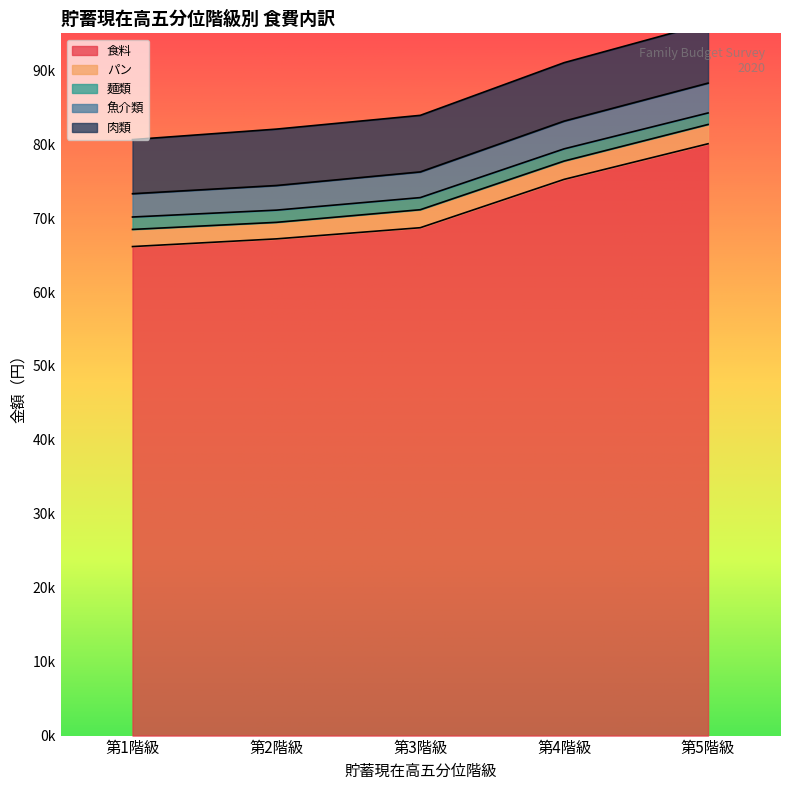

What is the greatest value displayed?

80062